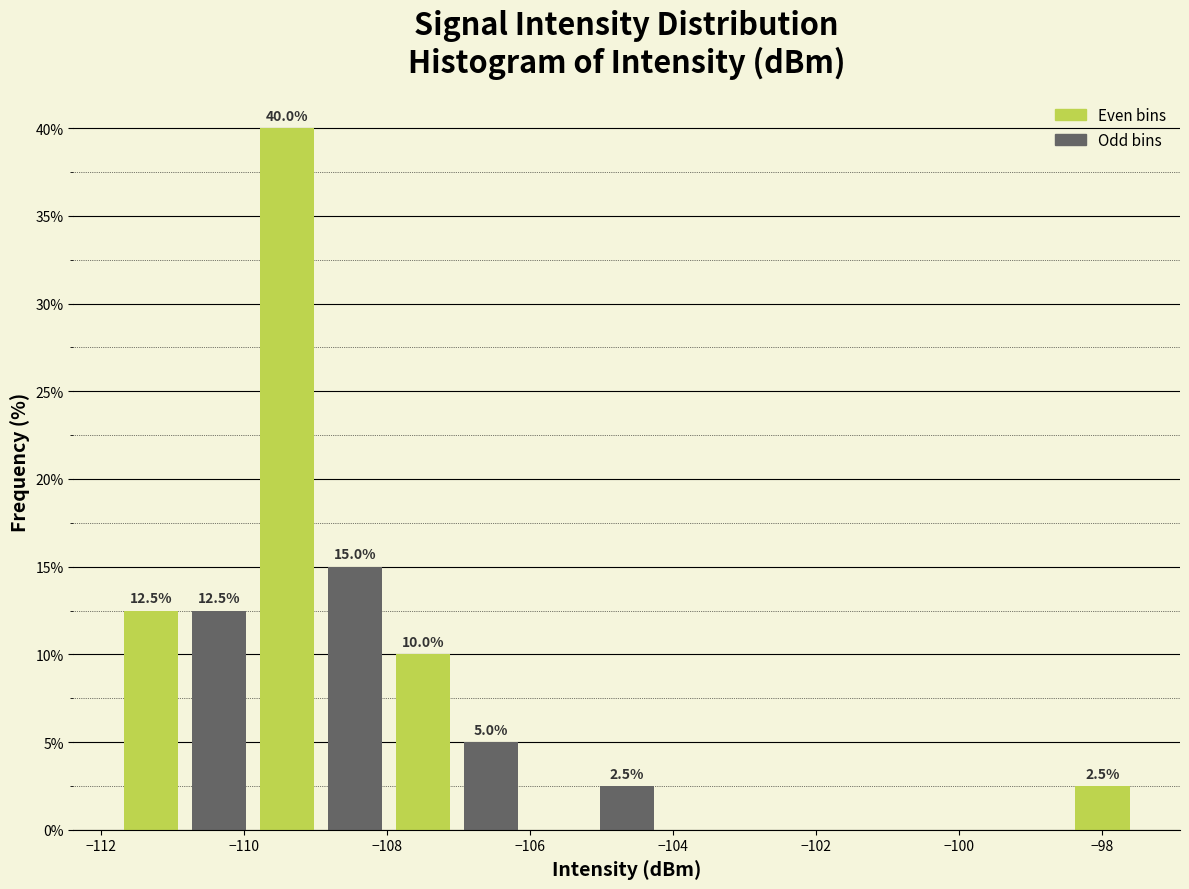

Which range on the x-axis has the tallest bar?

-109.8 to -109.0